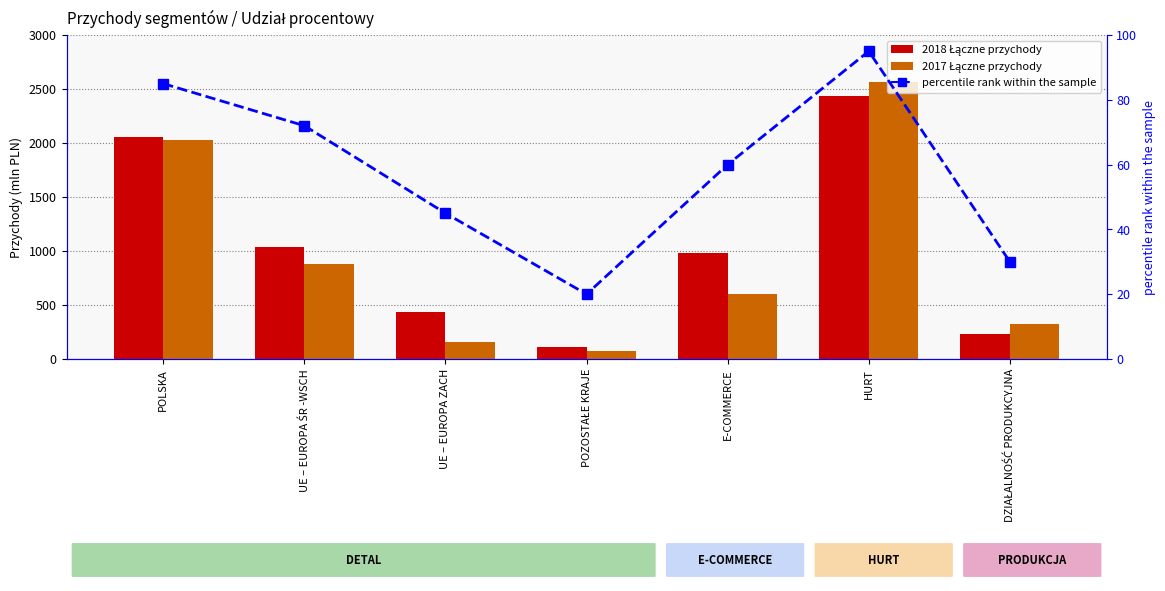

What is the smallest value displayed?

20.0